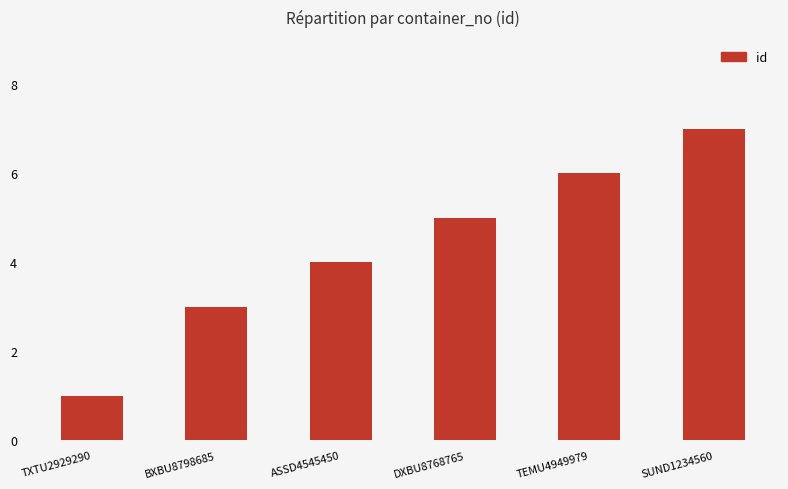

Rank the categories by value from highest to lowest.

SUND1234560, TEMU4949979, DXBU8768765, ASSD4545450, BXBU8798685, TXTU2929290